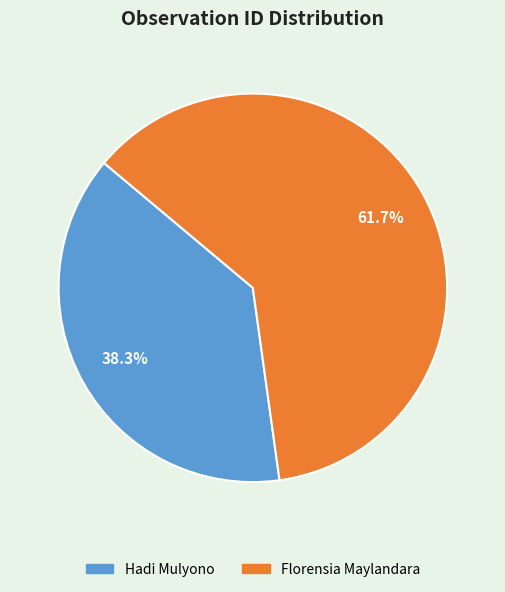

To the nearest percent, what is the difference between the Hadi Mulyono and Florensia Maylandara slice percentages?

23%